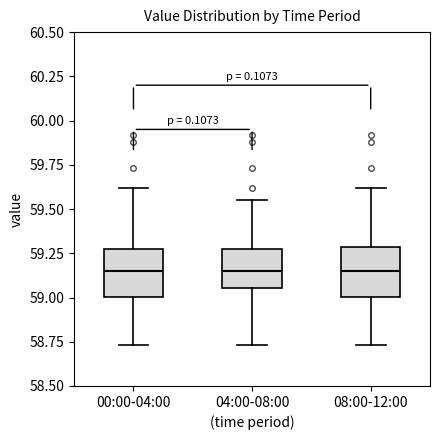

Where does the upper whisker of the box for 08:00-12:00 end on the y-axis? The values are not printed on the chart, so give them approximately, as read against the axis.

59.60